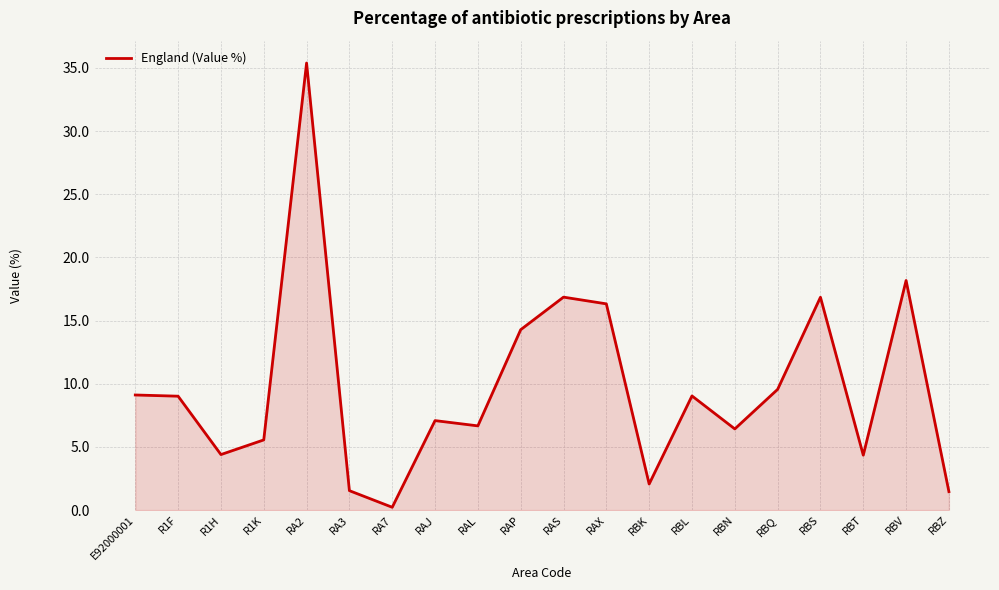

True or false: the data shows 7.1 at RAJ.

True